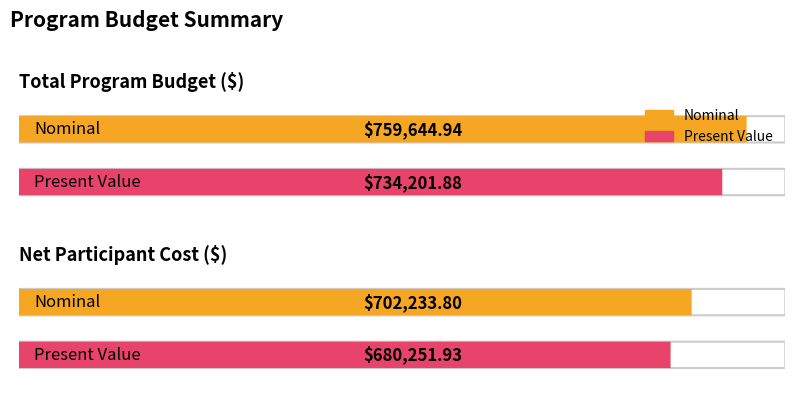

What is the sum of the Nominal values at Total Program Budget ($) and Net Participant Cost ($)?

1461878.7